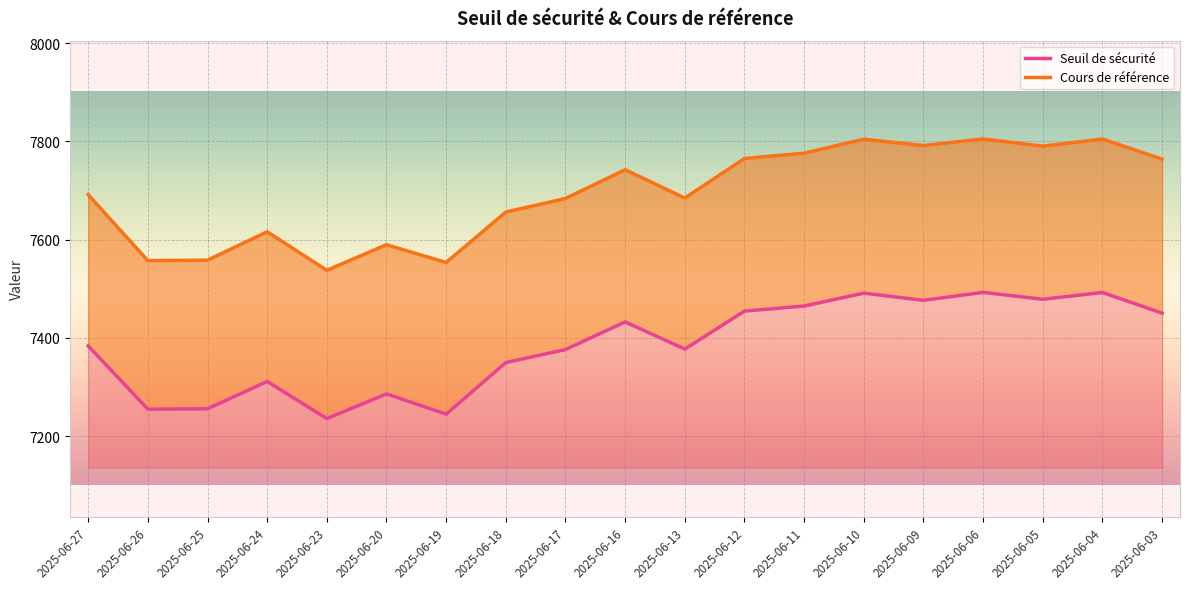

True or false: Seuil de sécurité and Cours de référence cross at least once.

False